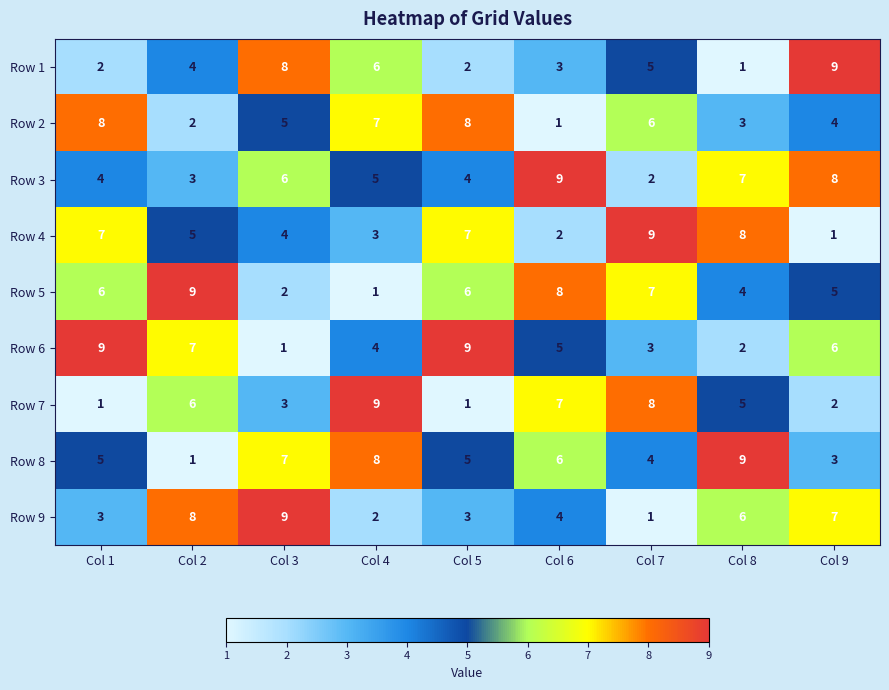

At how many categories does at least one series exceed 1?

9